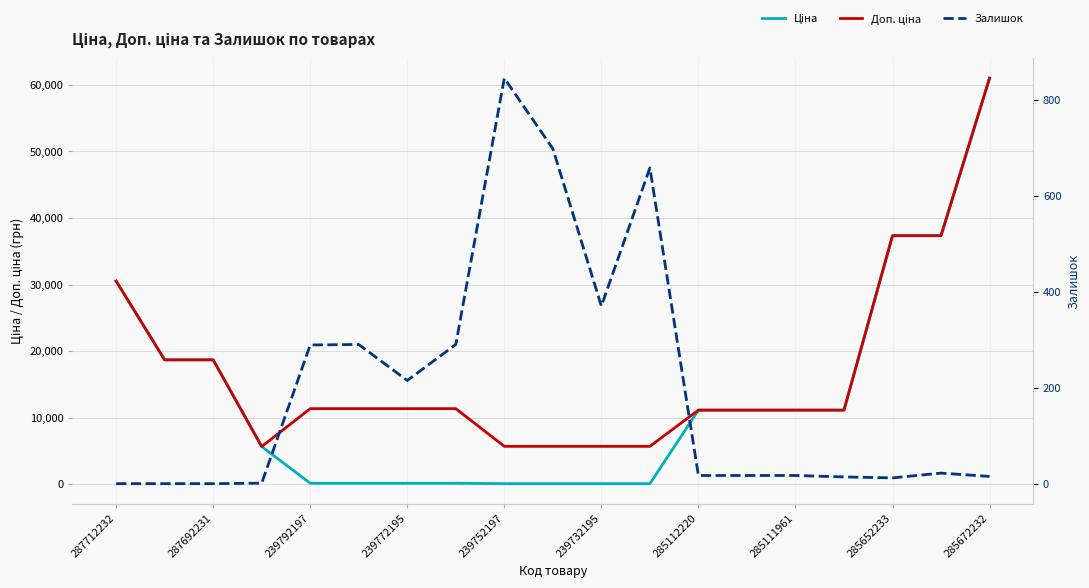

Reading right to left, extract all data points from this chart.

Ціна: 61024.7	37343.0	37343.0	11113.6	11113.6	11113.6	11113.6	56.7	56.7	56.7	56.7	113.3	113.3	113.3	113.3	5636.0	18671.5	18671.5	30512.3
Доп. ціна: 61024.7	37343.0	37343.0	11113.6	11113.6	11113.6	11113.6	5667.0	5667.0	5667.0	5667.0	11334.0	11334.0	11334.0	11334.0	5636.0	18671.5	18671.5	30512.3
Залишок: 15.0	22.0	12.0	14.0	17.0	17.0	17.0	658.0	370.0	698.0	845.0	290.0	215.0	290.0	289.0	1.0	0.0	0.0	0.0